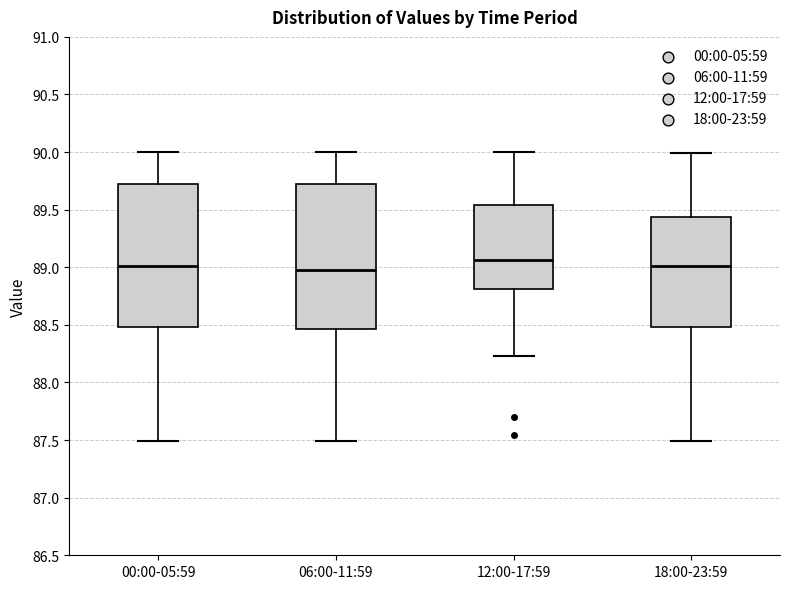

Where is the lower edge of the box for 00:00-05:59 on the y-axis? The values are not printed on the chart, so give them approximately, as read against the axis.

88.50